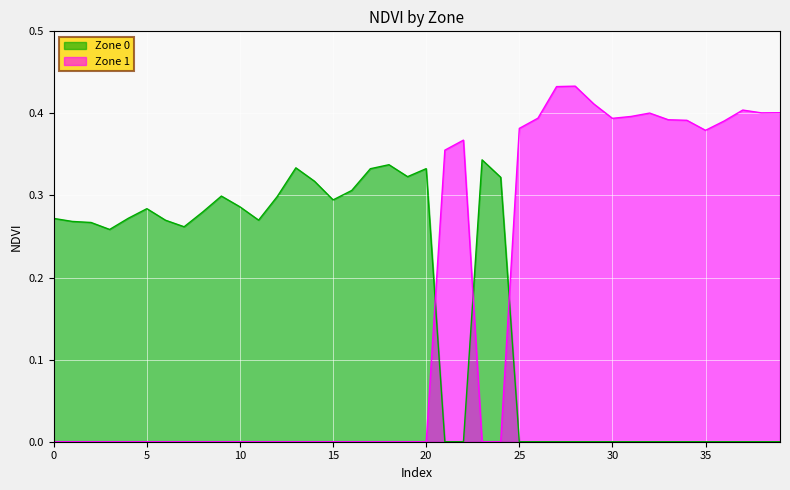

Between 6 and 4, which is larger?

4